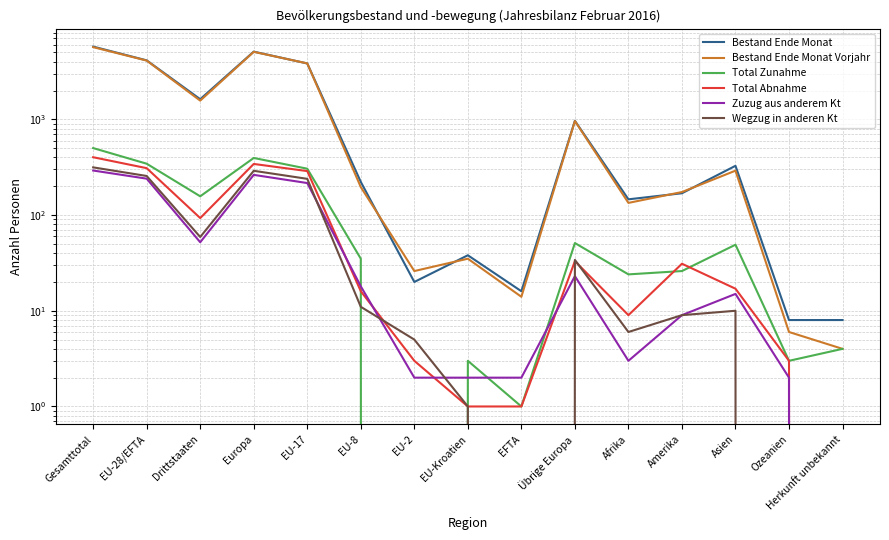

Does the chart have visible grid lines?

Yes